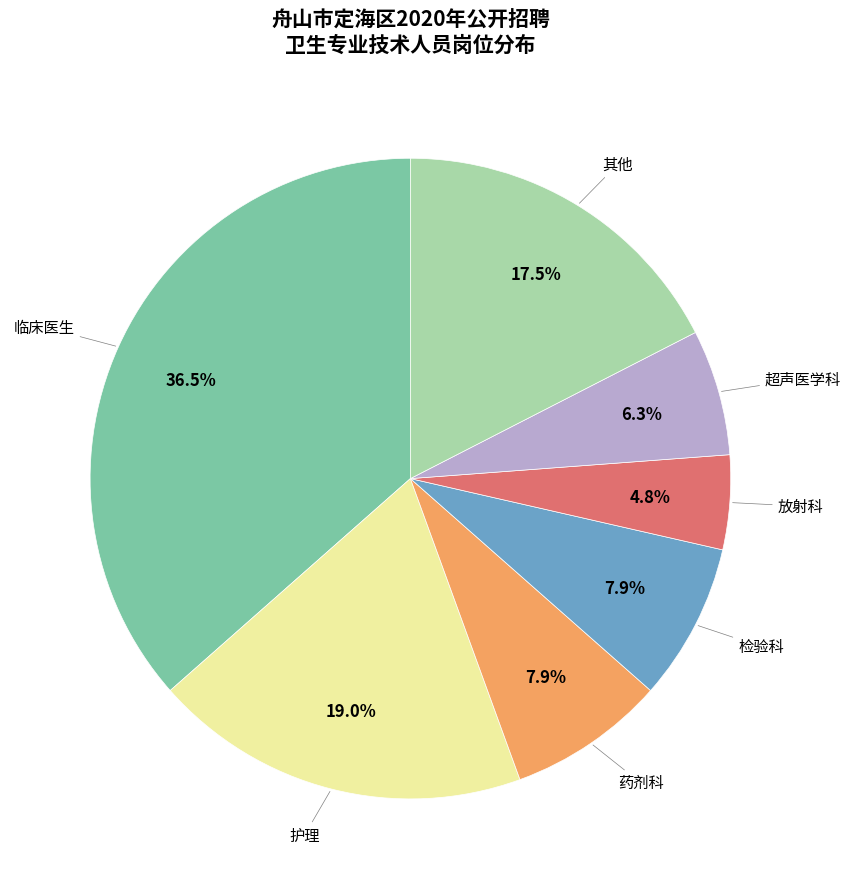

Which slice is the smallest?

放射科